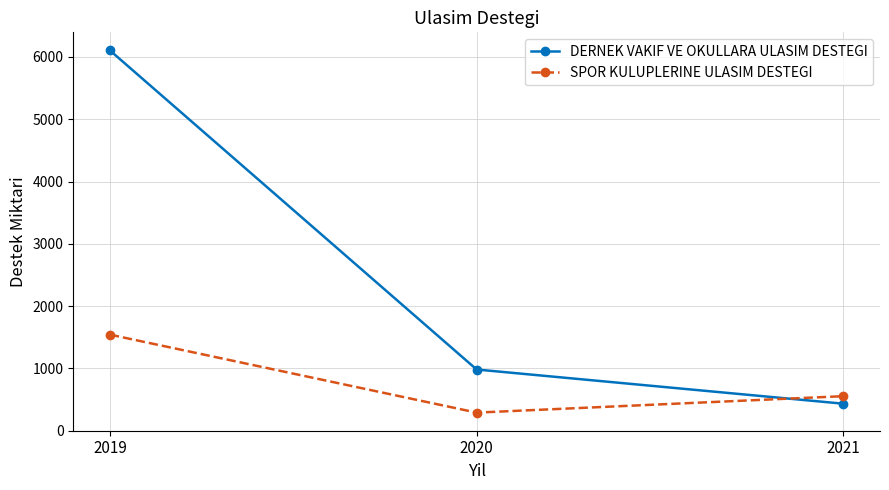

At how many categories does at least one series exceed 6101?

1